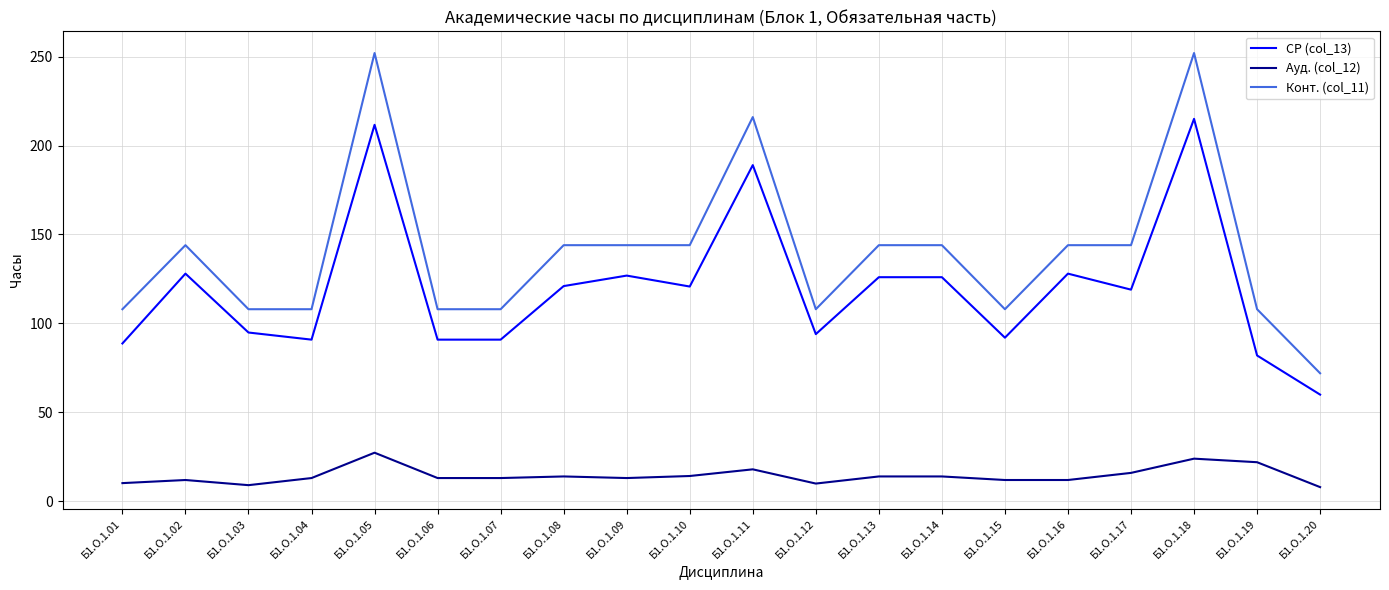

True or false: Конт. (col_11) and Ауд. (col_12) intersect in this chart.

False